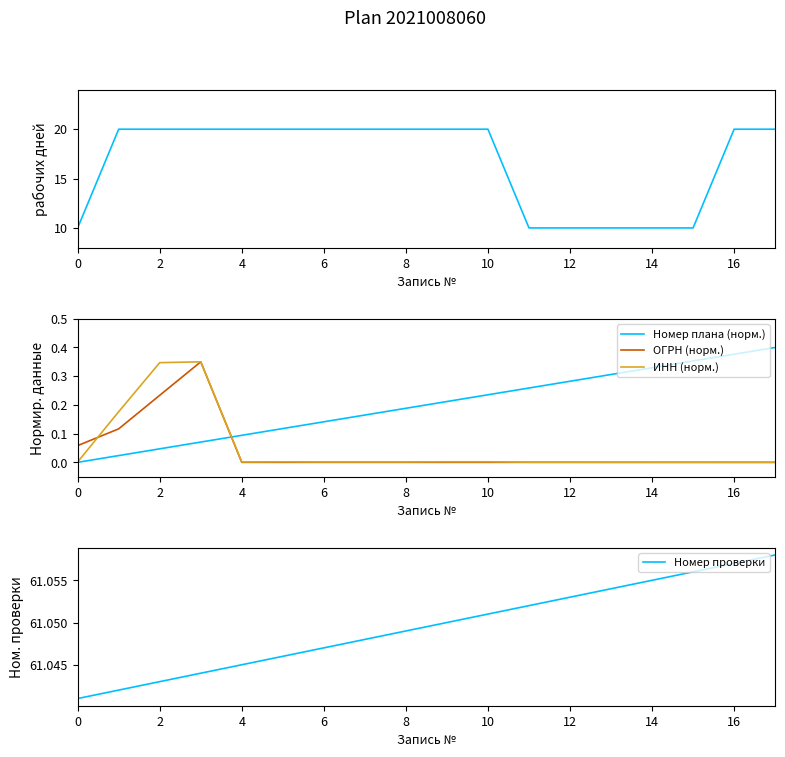

Which series has the largest range (max minus min)?

рабочих дней